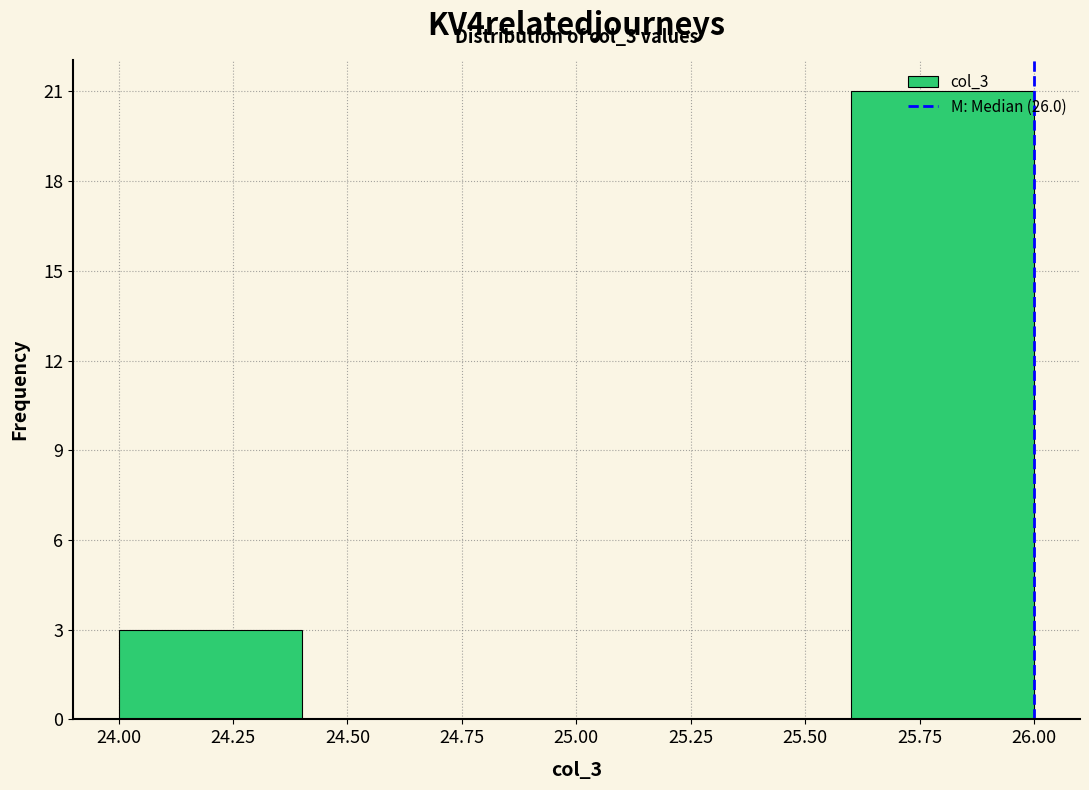

Which range on the x-axis has the tallest bar?

25.6 to 26.0